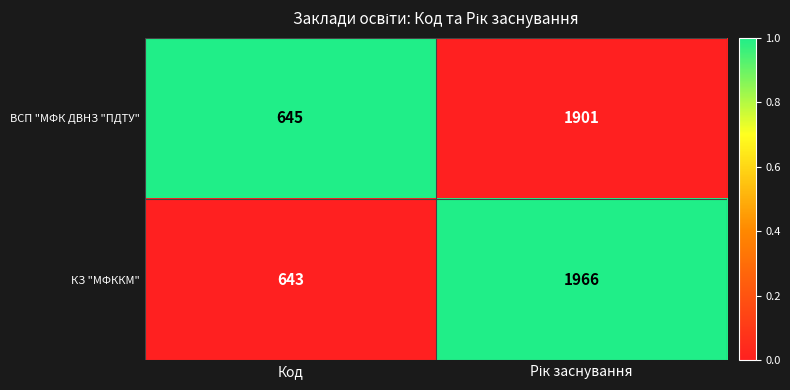

Reading left to right, list all the values displayed in this chart.

ВСП "МФК ДВНЗ "ПДТУ": 645	1901
КЗ "МФККМ": 643	1966